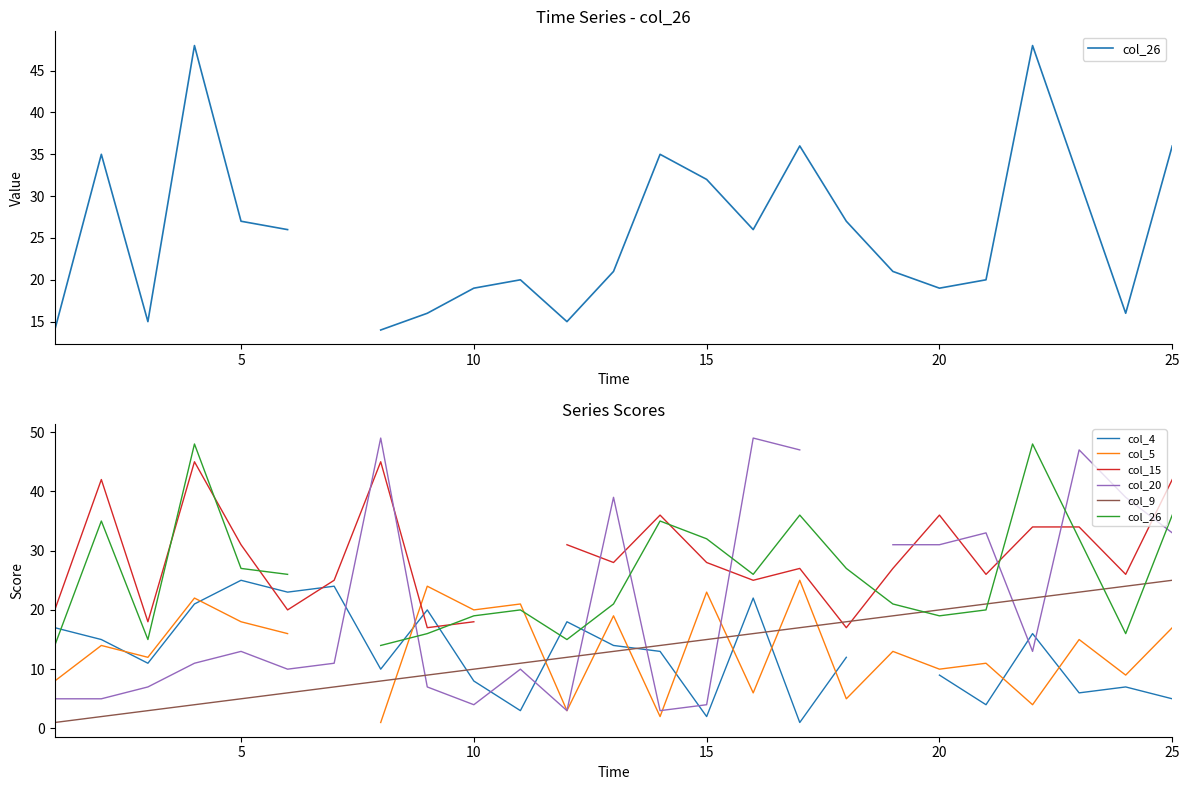

What are all the series names shown in the legend?

col_26, col_4, col_5, col_15, col_20, col_9